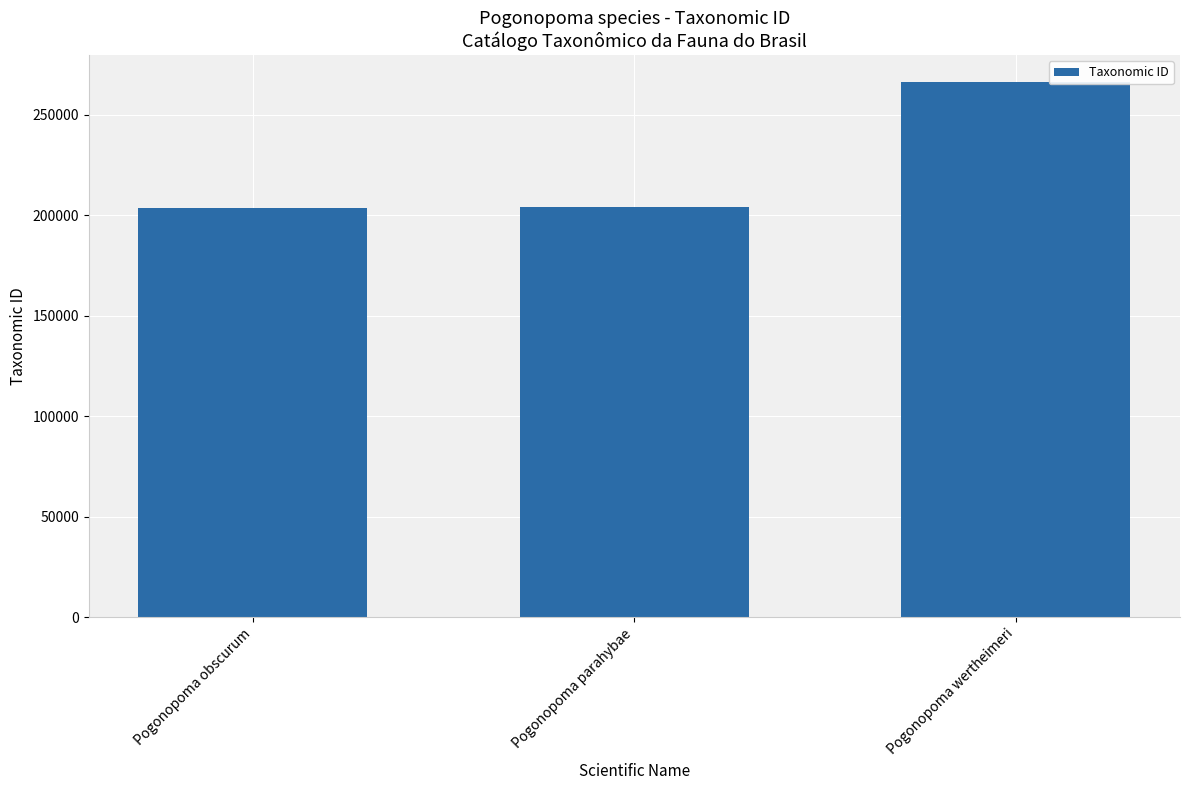

Which label corresponds to the largest value in the chart?

Pogonopoma wertheimeri